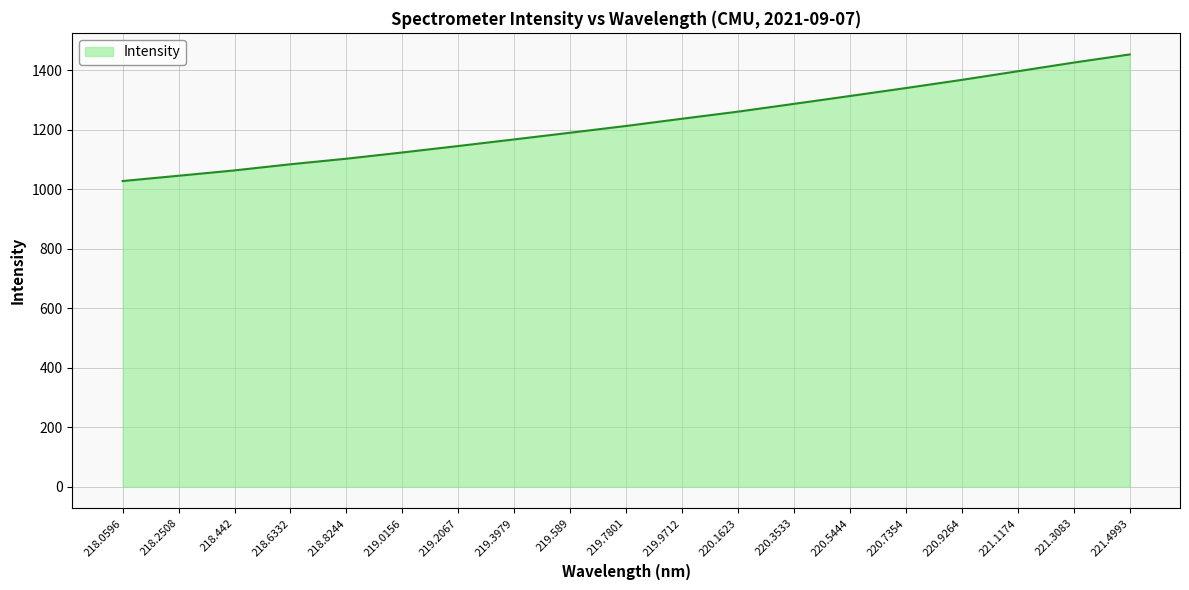

True or false: the data has more than 0 interior local peaks.

False